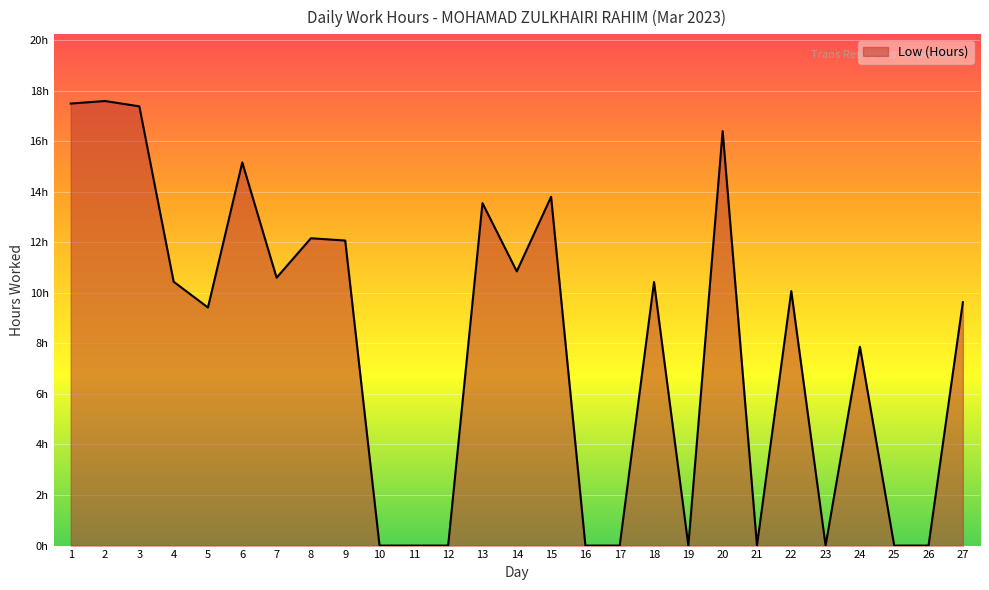

How many interior local peaks (higher than both neighbors) does the data have?

9